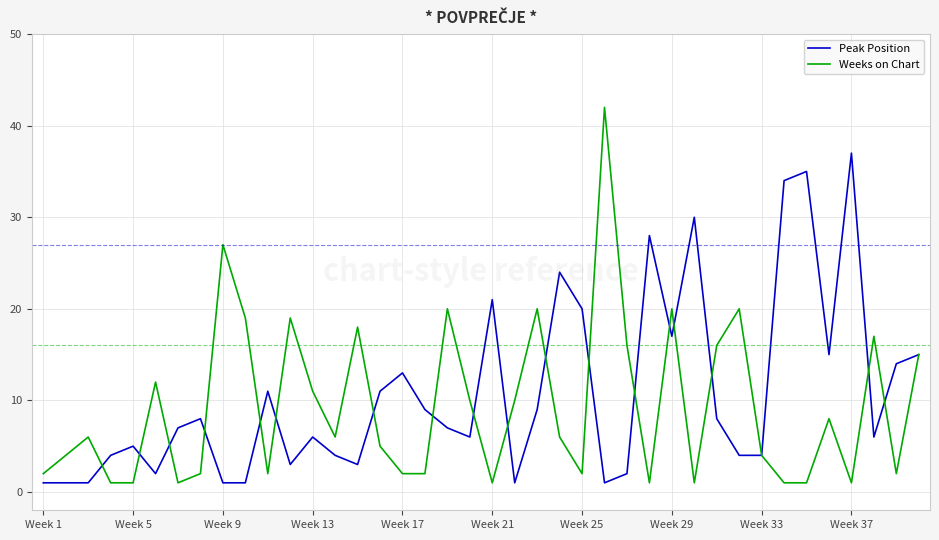

Rank the series by their maximum value, from highest to lowest.

Weeks on Chart, Peak Position